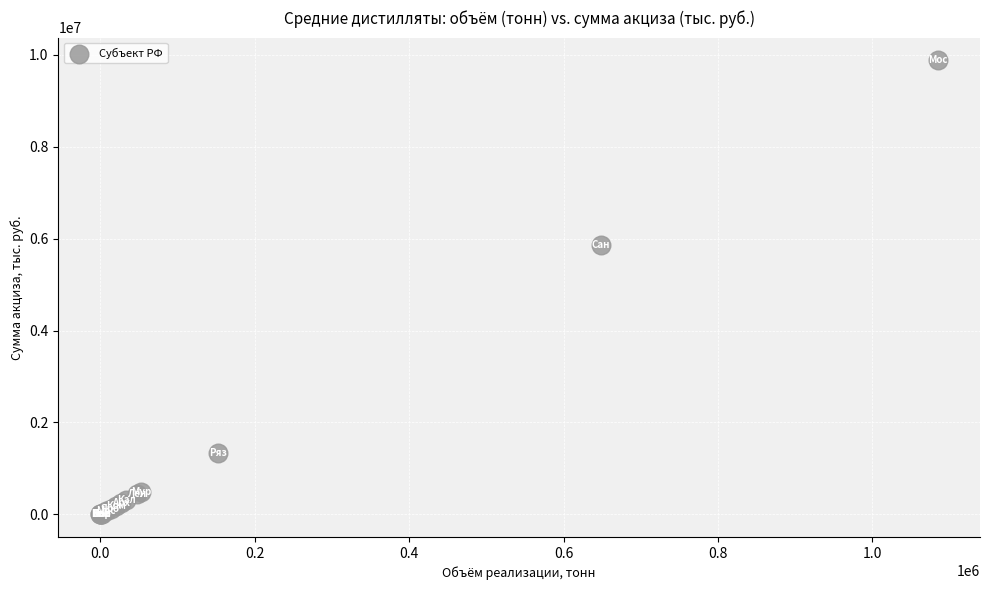

What Y value in the scatter plot is closest to 4940622?

5867305